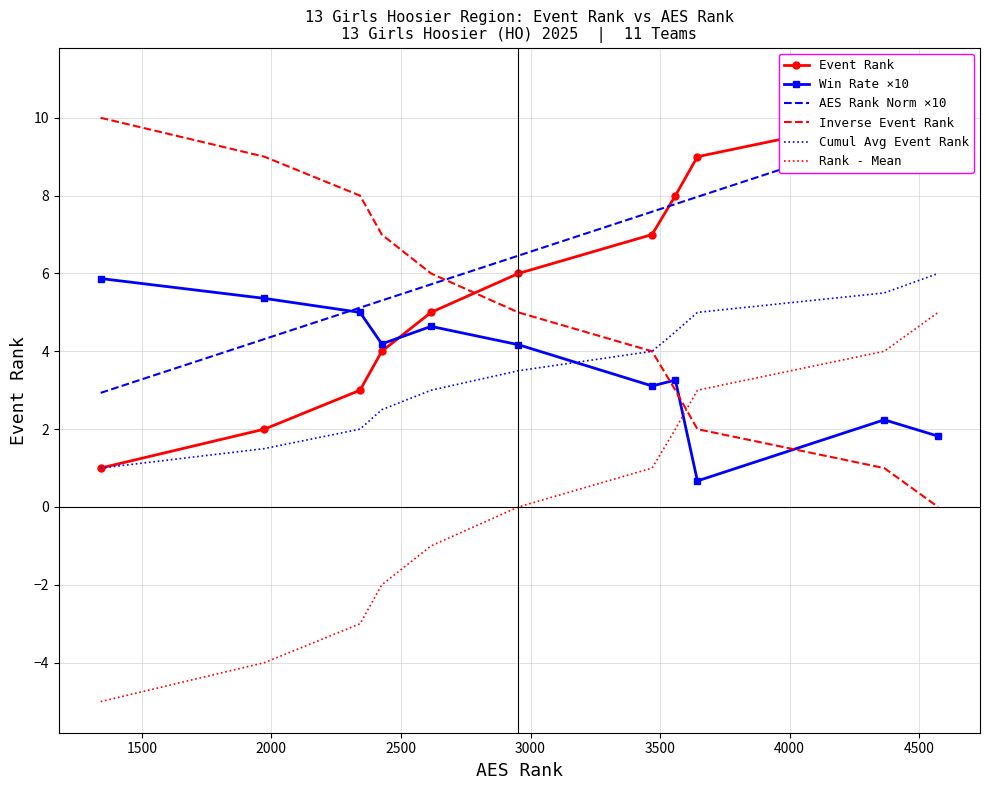

Which series has the largest range (max minus min)?

Event Rank